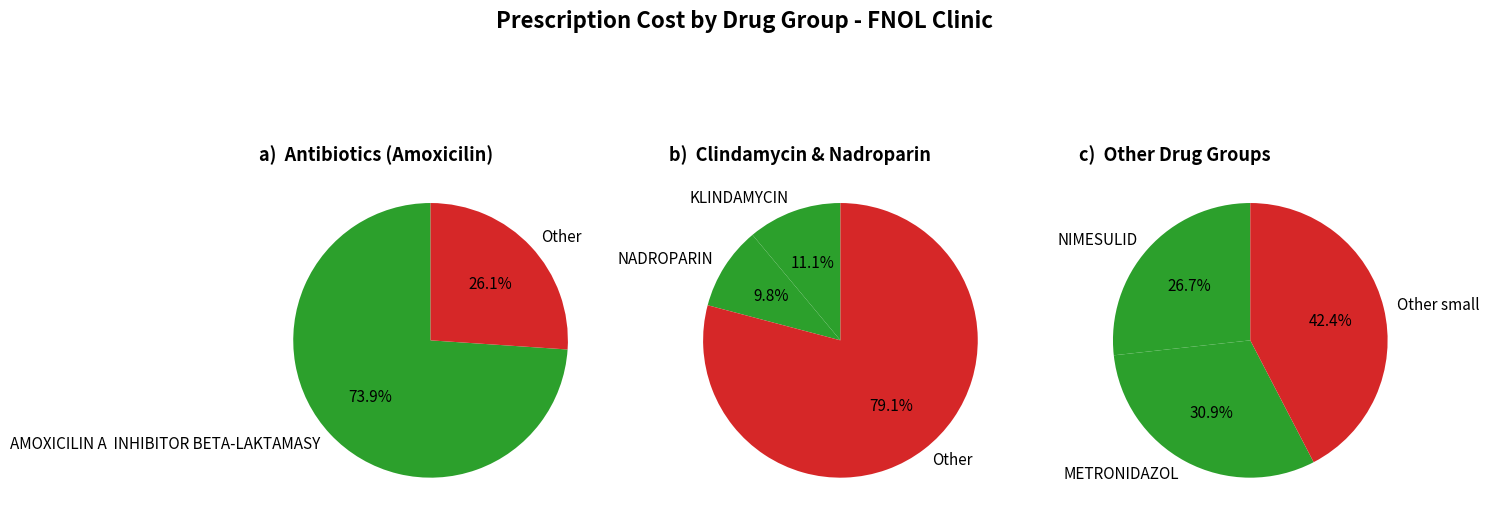

Does AMOXICILIN A  INHIBITOR BETA-LAKTAMASY account for over 50% of the chart?

Yes